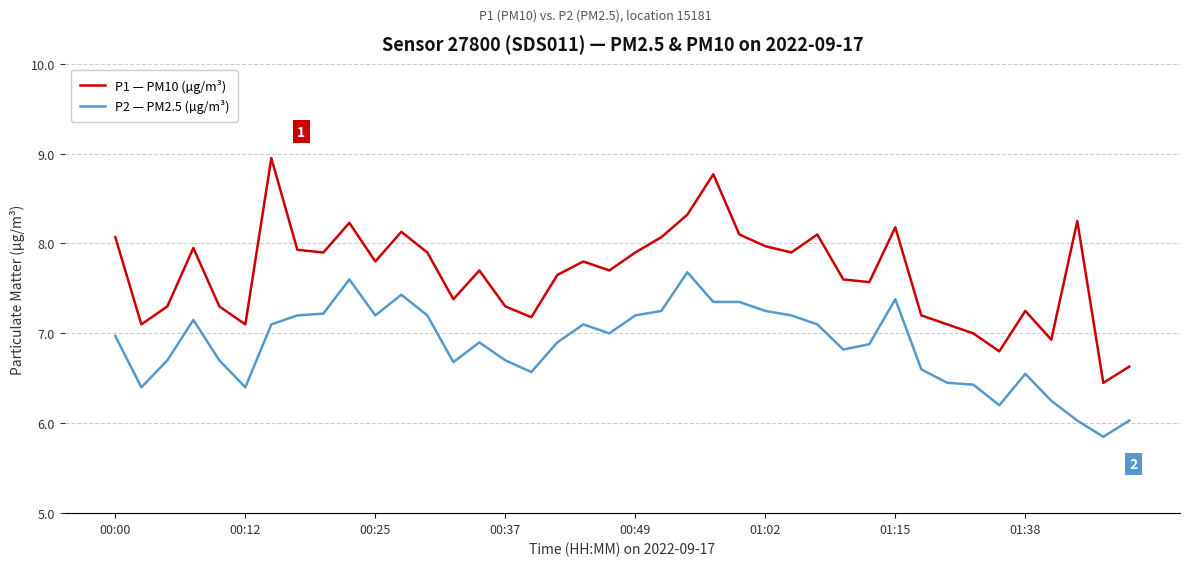

Which series has the largest range (max minus min)?

P1 — PM10 (µg/m³)